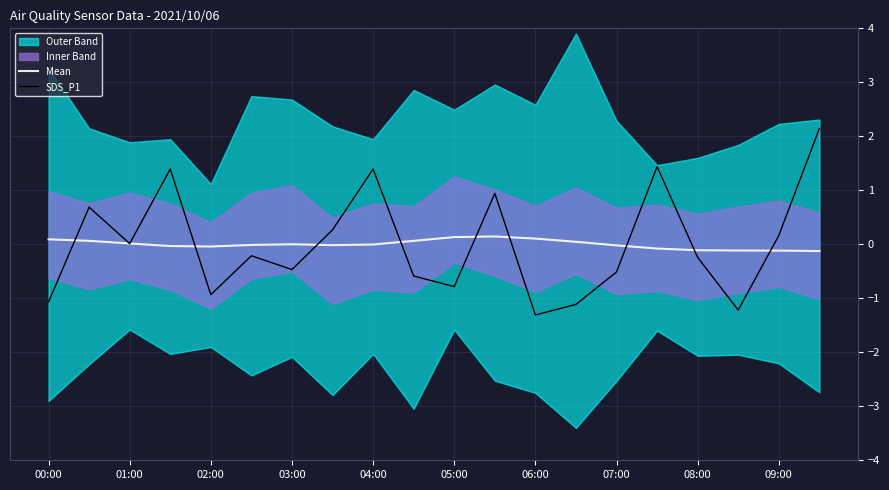

True or false: Mean has a value of -0.0 at 02:00.

True